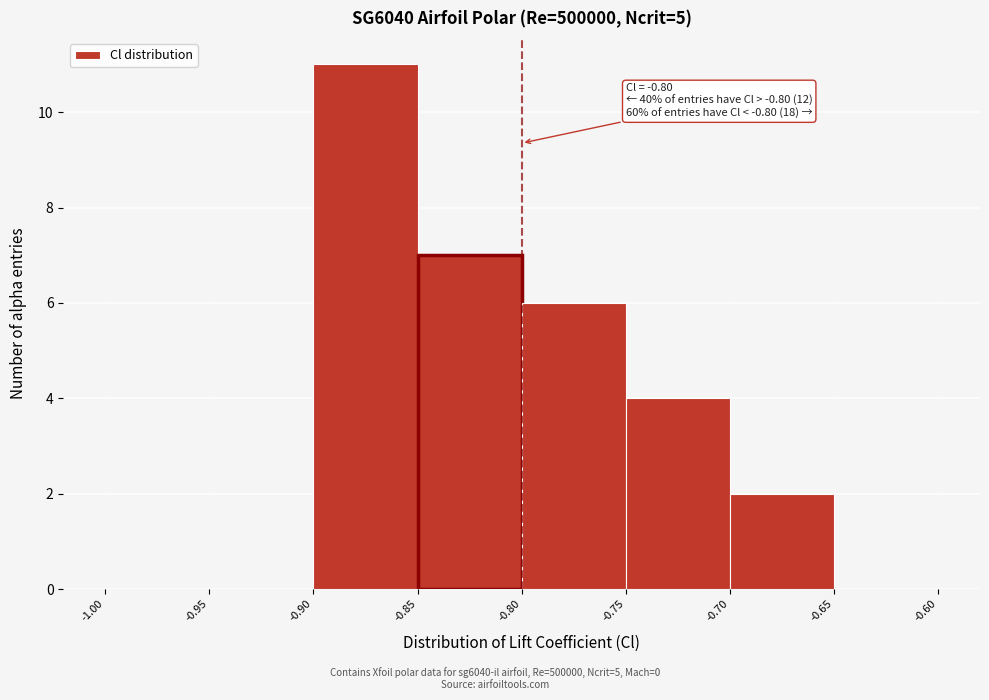

Which range on the x-axis has the tallest bar?

-0.90 to -0.85